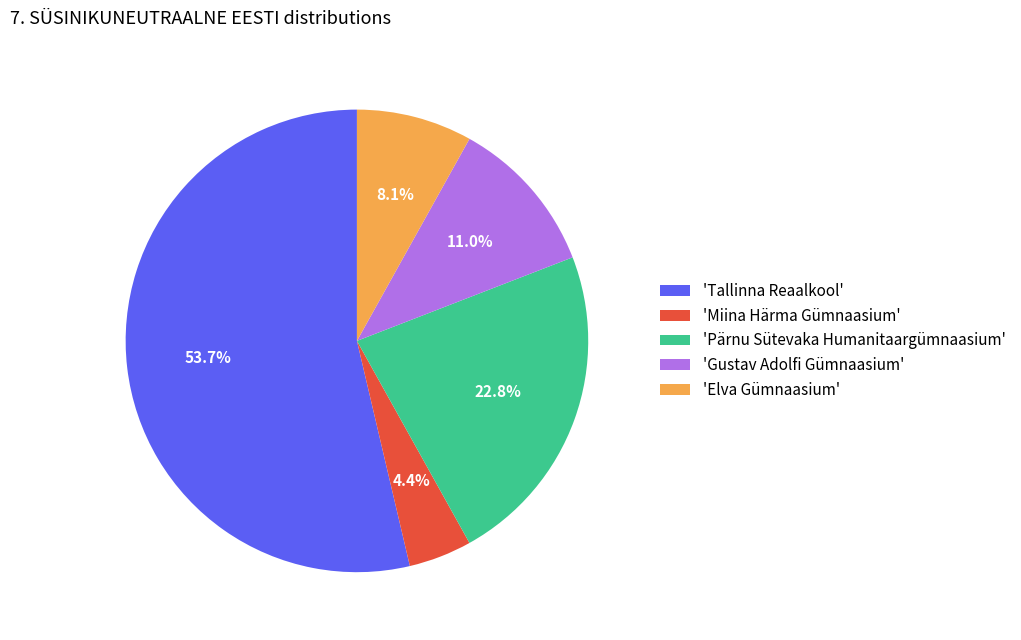

Count the number of slices in the pie.

5